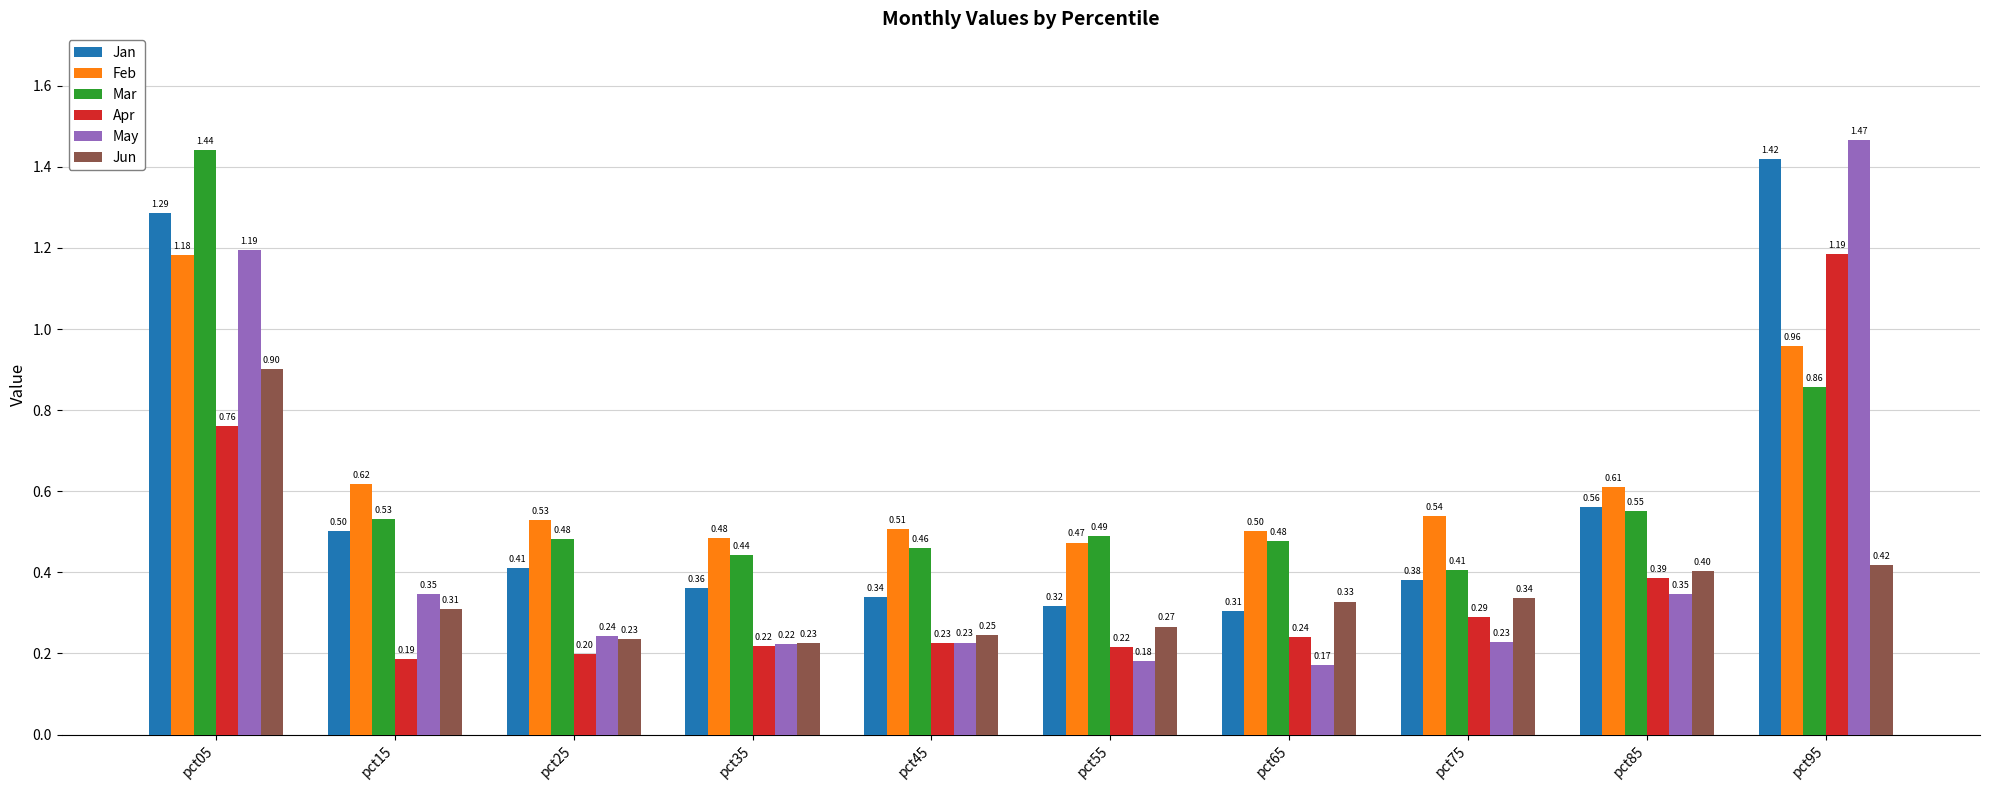

What is the sum of all Feb values?

6.4